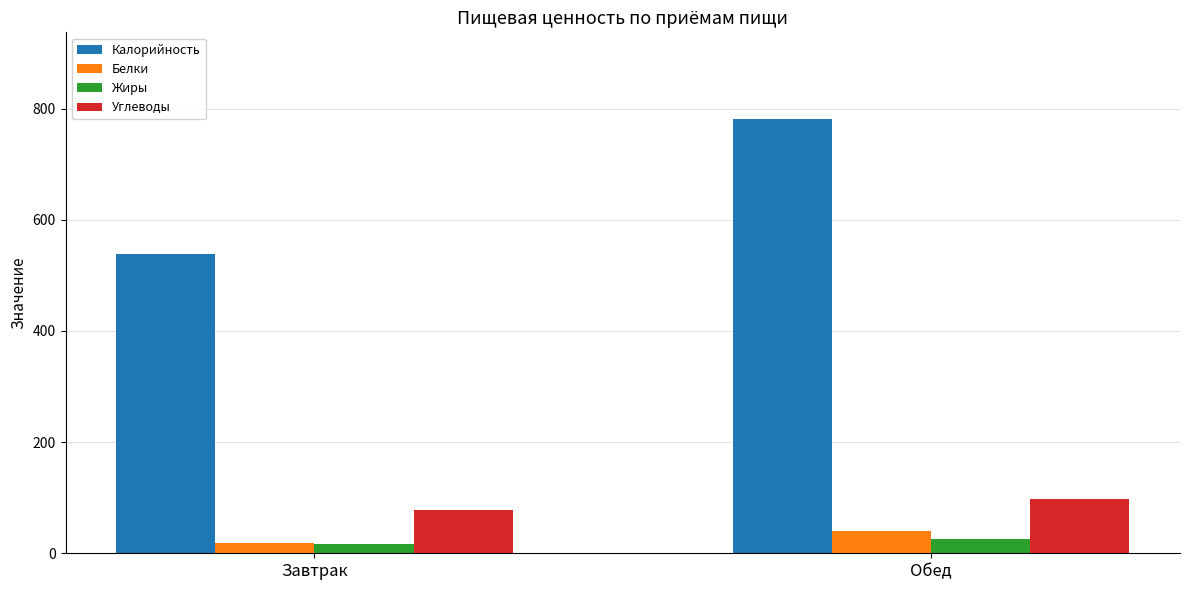

Rank the categories by Калорийность value from lowest to highest.

Завтрак, Обед